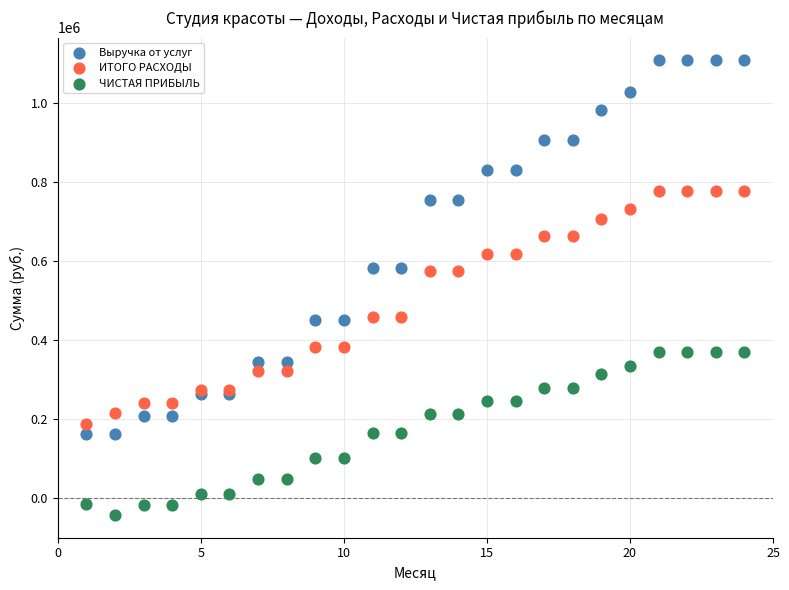

Which series has the largest Y range (max minus min)?

Выручка от услуг